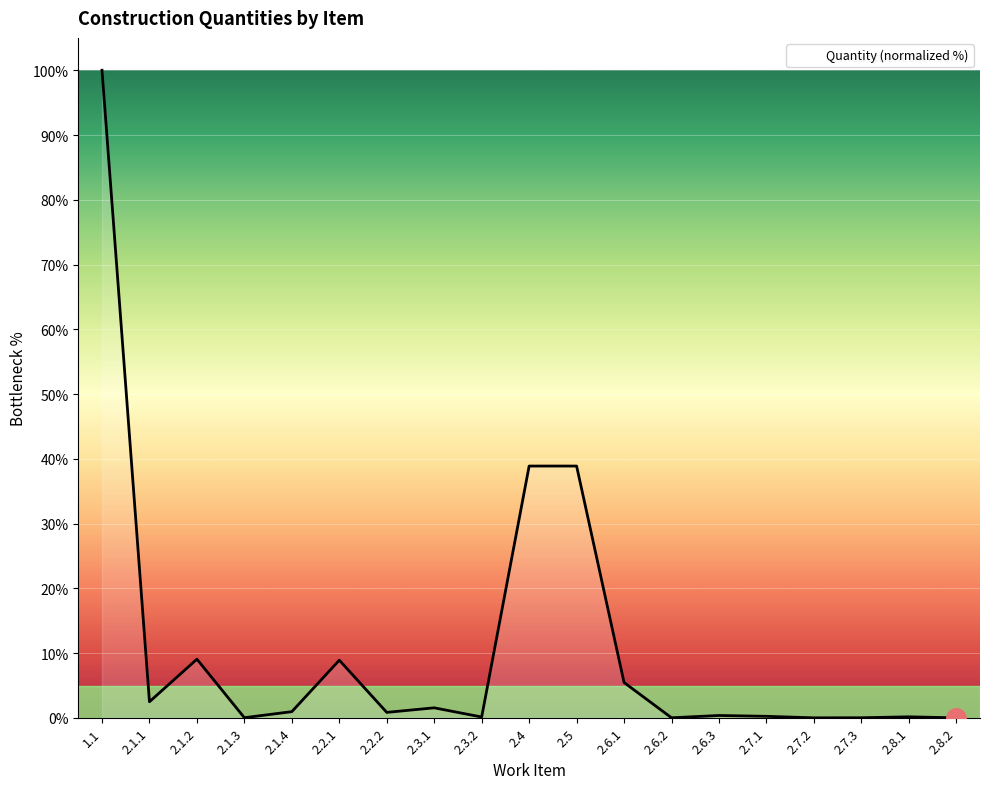

How many categories are shown in the chart?

19